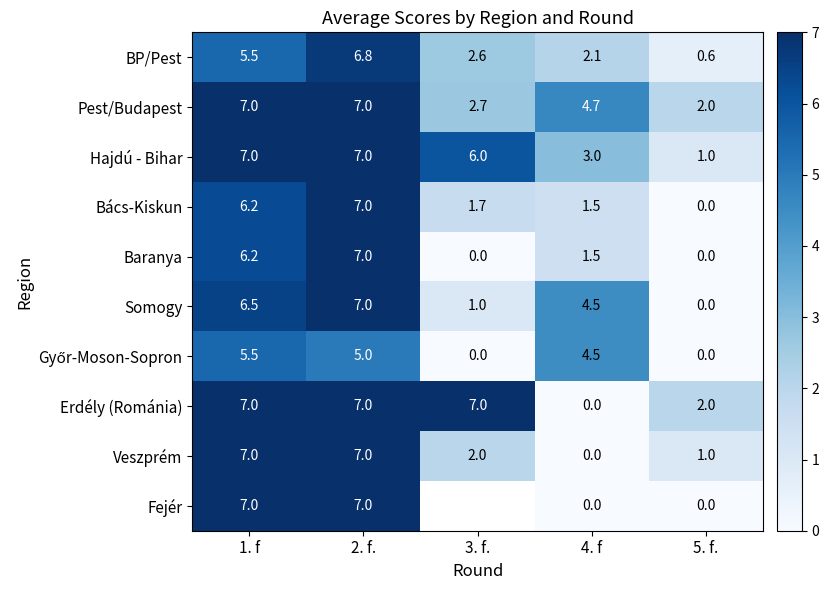

Rank the categories by Somogy value from highest to lowest.

2. f., 1. f, 4. f, 3. f., 5. f.